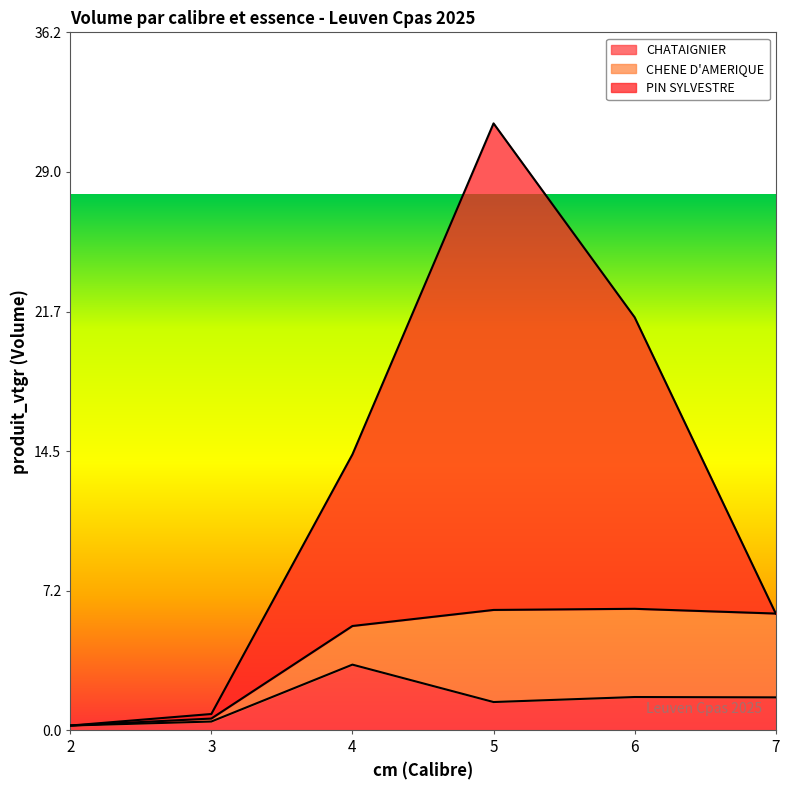

The value of CHATAIGNIER at 6 is 1.7. True or false?

True